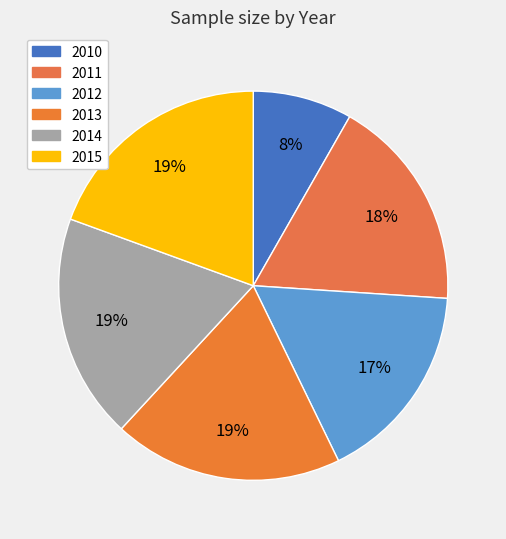

Do 2013 and 2012 together represent more than half of the pie?

No